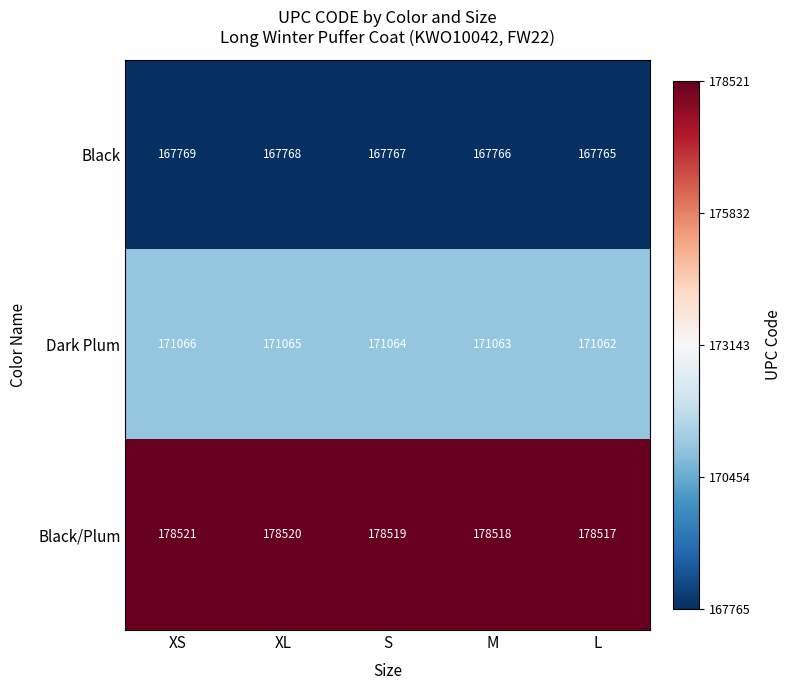

Rank the series by their average value, from highest to lowest.

Black/Plum, Dark Plum, Black